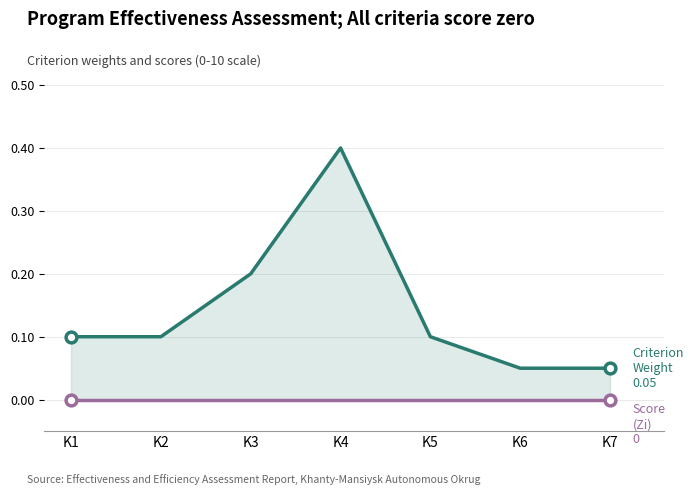

Which series contains the highest Y value?

Criterion Weight